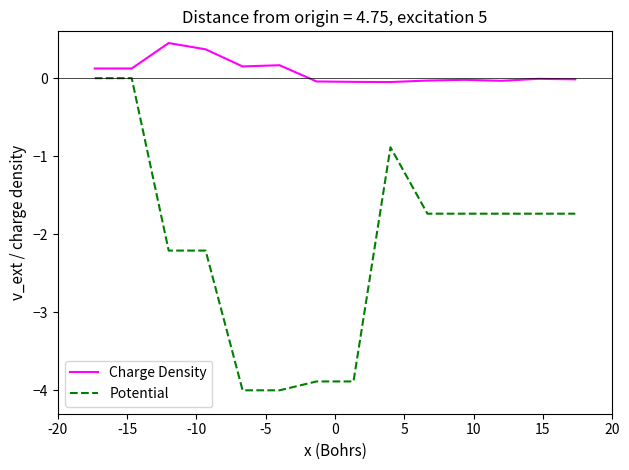

Which series has the largest total across all categories?

Charge Density